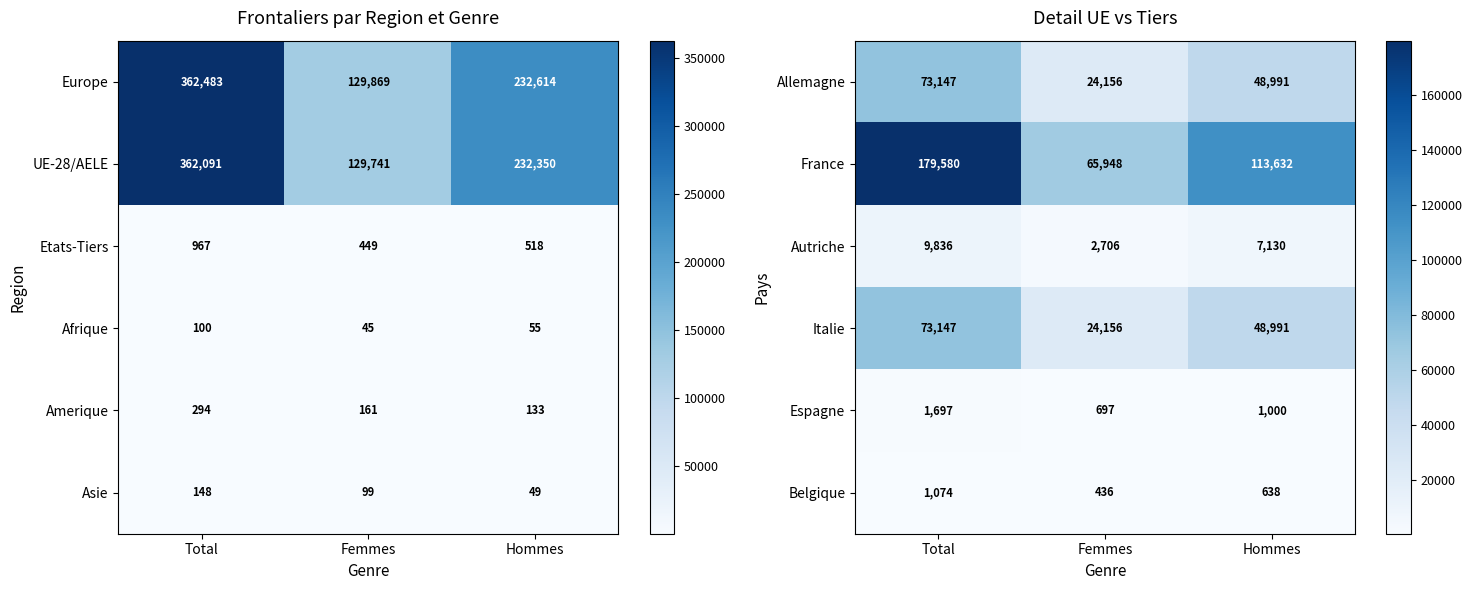

Reading right to left, extract all data points from this chart.

Allemagne: Hommes=48991	Femmes=24156	Total=73147
France: Hommes=113632	Femmes=65948	Total=179580
Autriche: Hommes=7130	Femmes=2706	Total=9836
Italie: Hommes=48991	Femmes=24156	Total=73147
Espagne: Hommes=1000	Femmes=697	Total=1697
Belgique: Hommes=638	Femmes=436	Total=1074